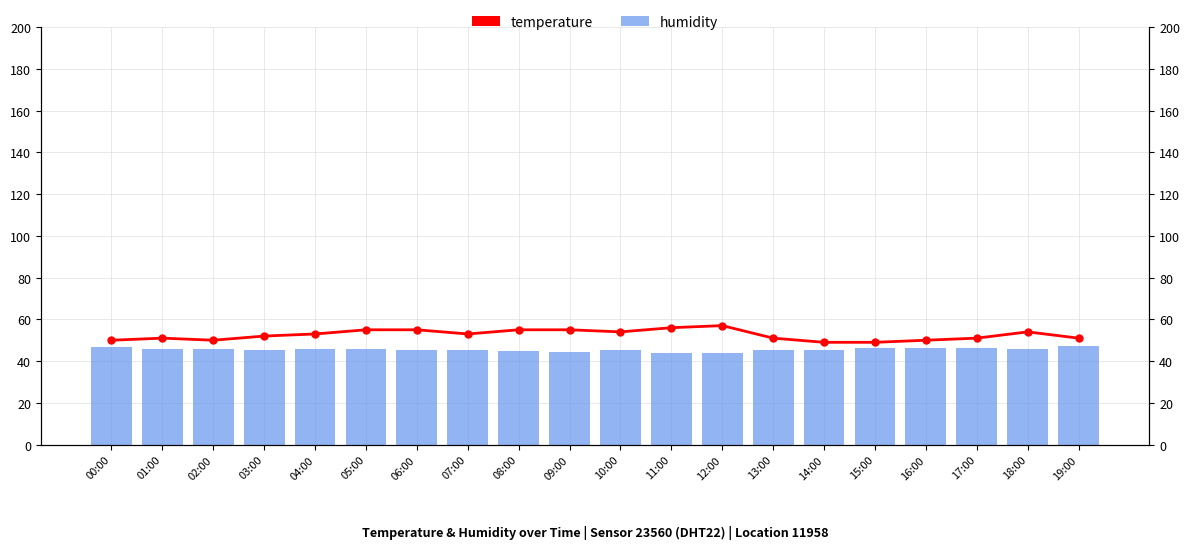

How many categories are shown in the chart?

20